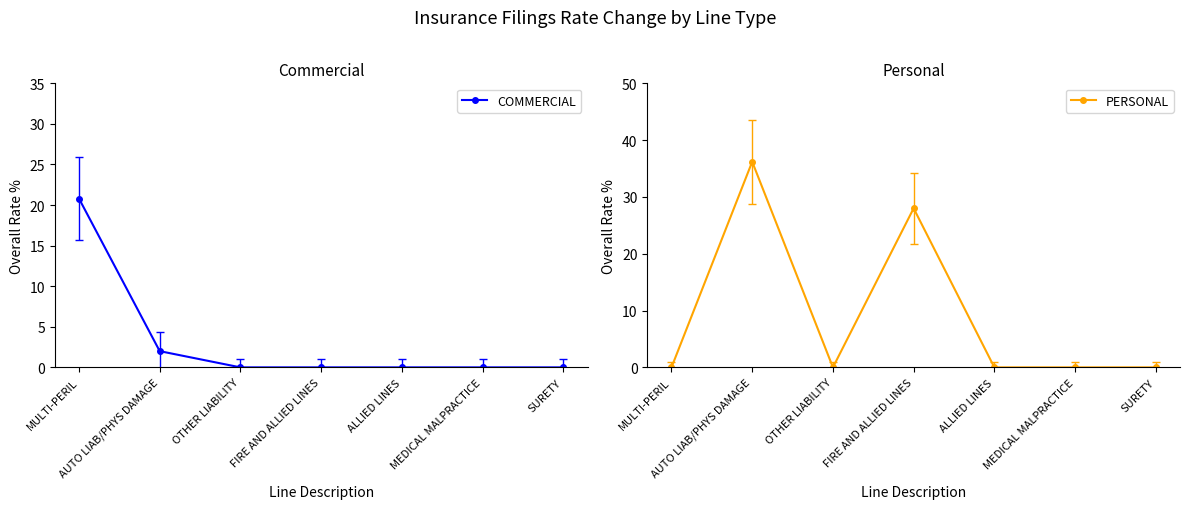

What is the difference between the second highest and second lowest values in the PERSONAL series?

28.0